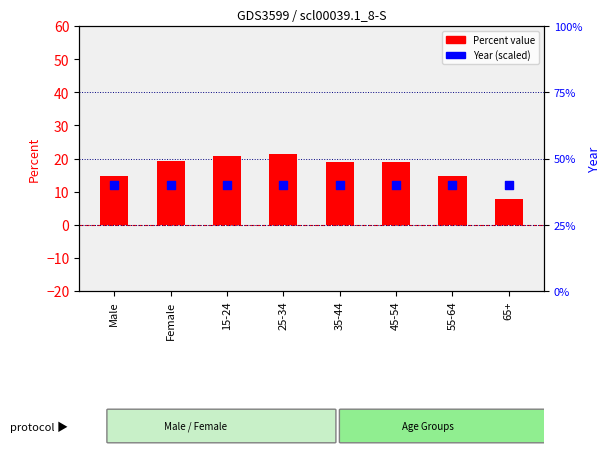

Which series has the largest Y range (max minus min)?

Percent